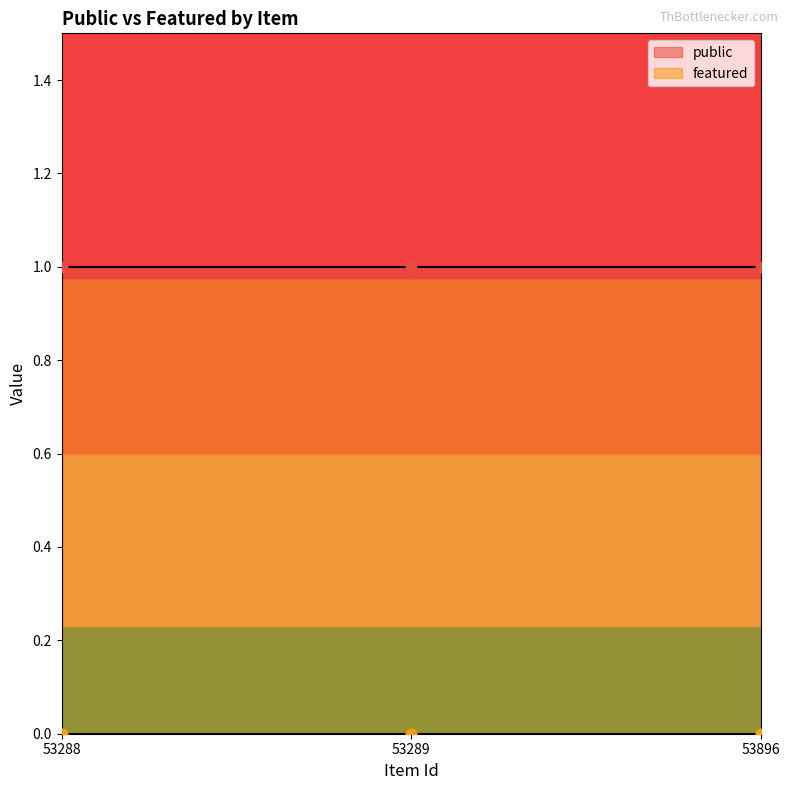

What is the total value across all series at 53288?

1